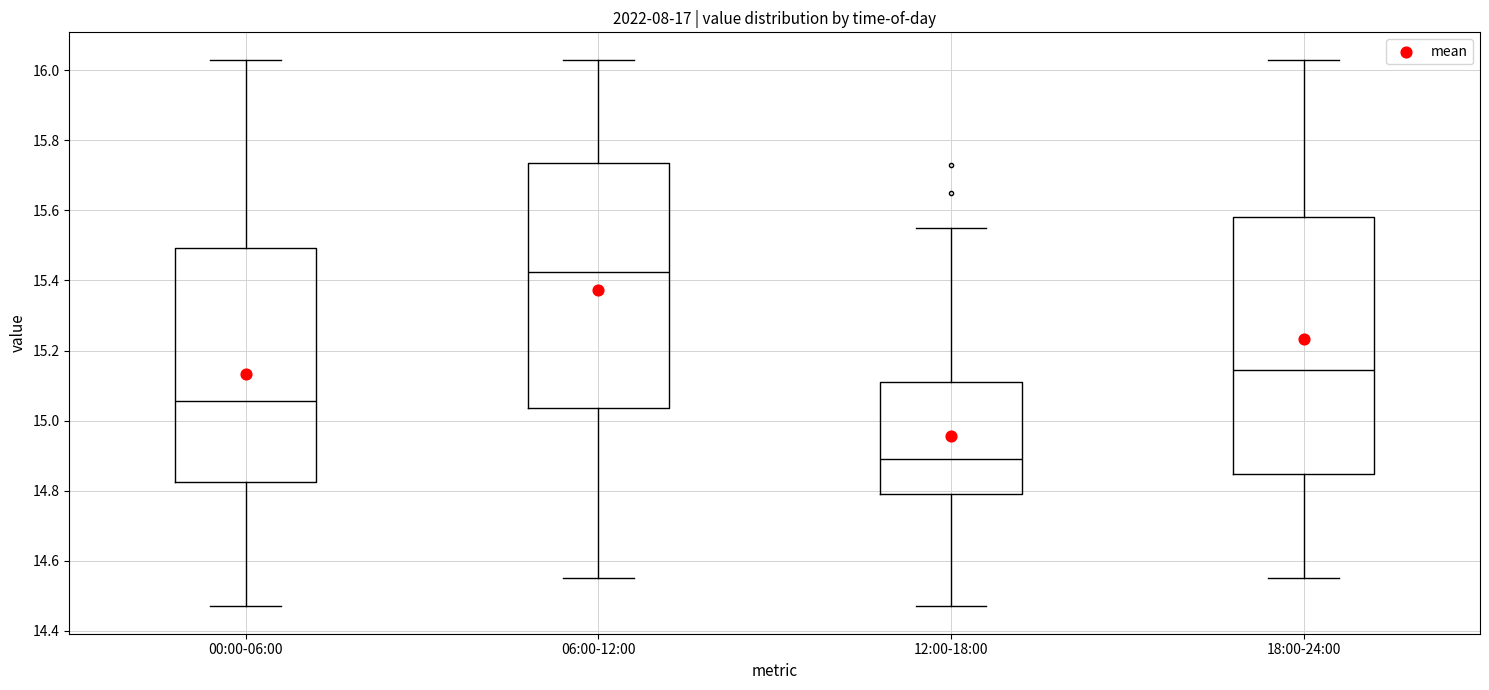

Where does the median line of the box for 06:00-12:00 sit on the y-axis? The values are not printed on the chart, so give them approximately, as read against the axis.

15.42